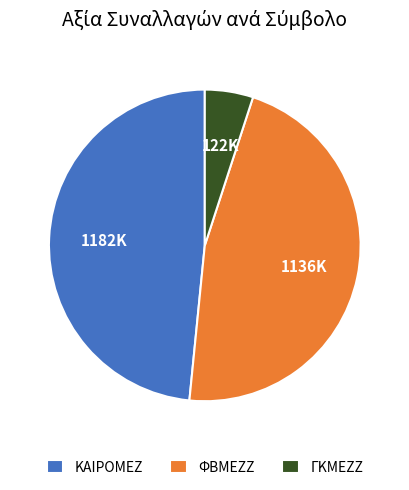

Is the sum of ΓΚΜΕΖΖ and ΚΑΙΡΟΜΕΖ greater than half?

Yes